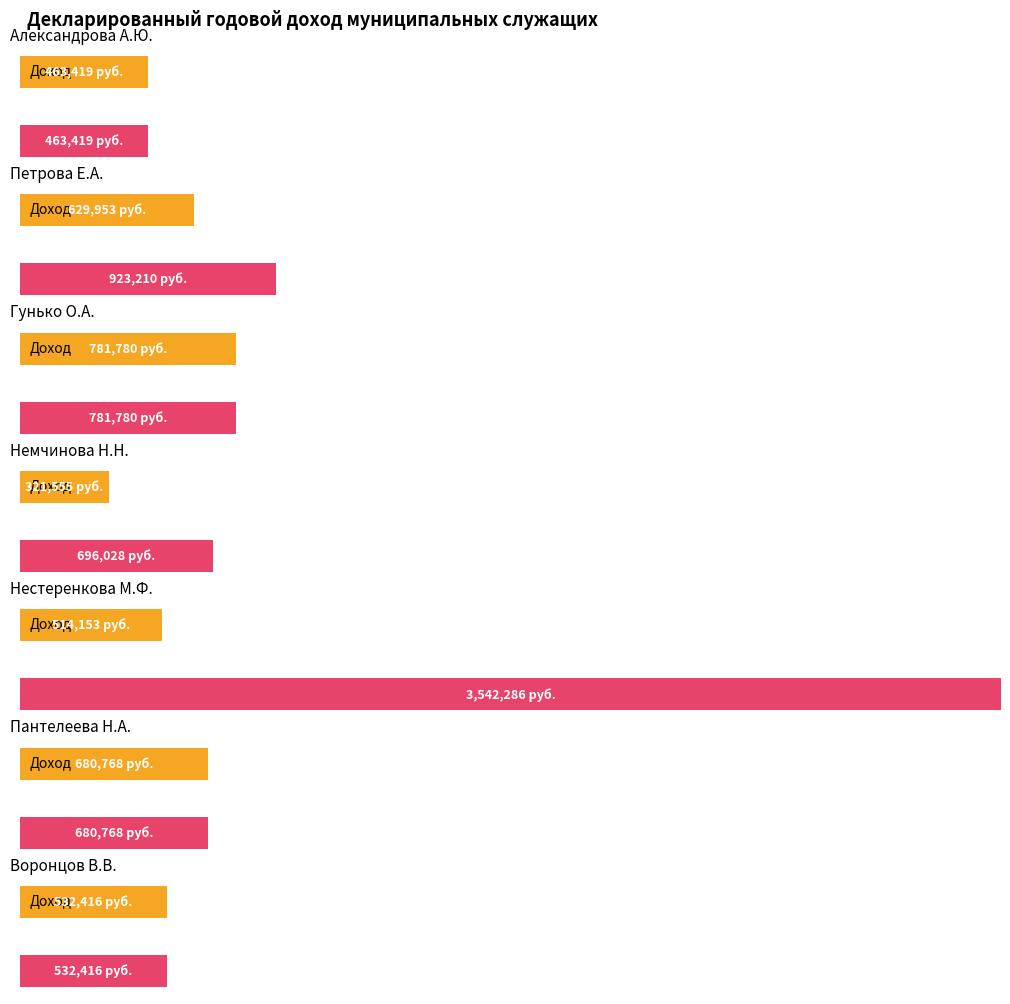

Reading right to left, extract all data points from this chart.

532415.7	680768.4	514153.1	321554.7	781780.3	629953.3	463419.2